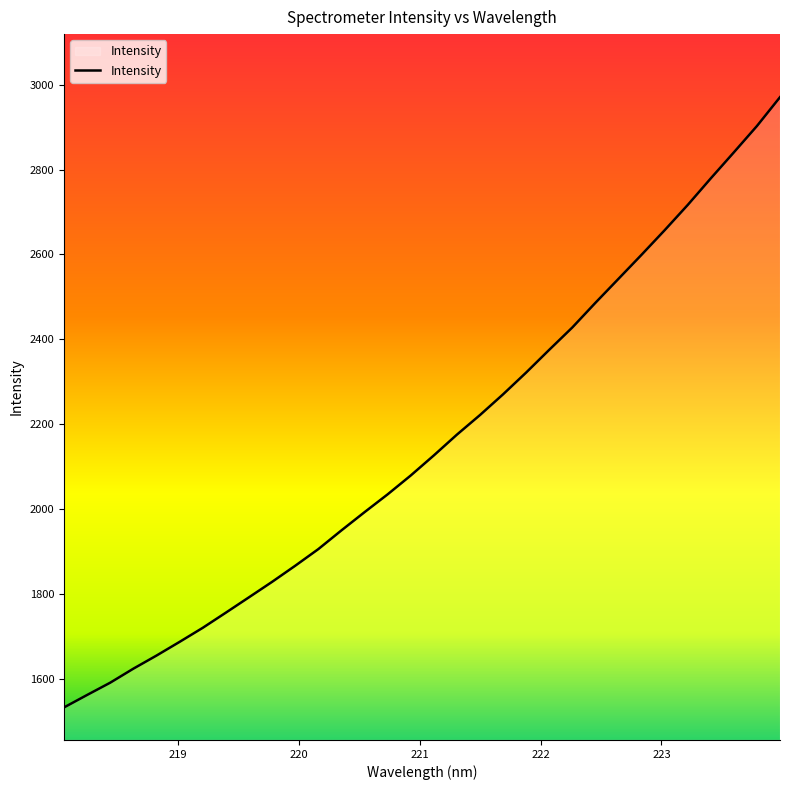

What is the greatest value displayed?

2970.5